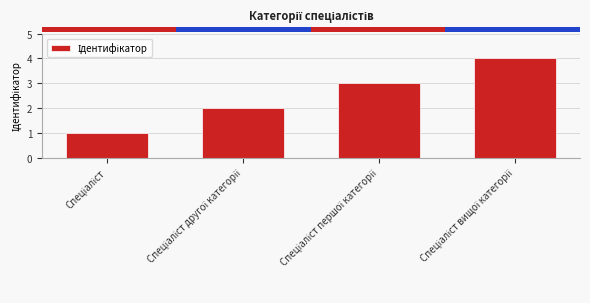

What is the smallest value displayed?

1